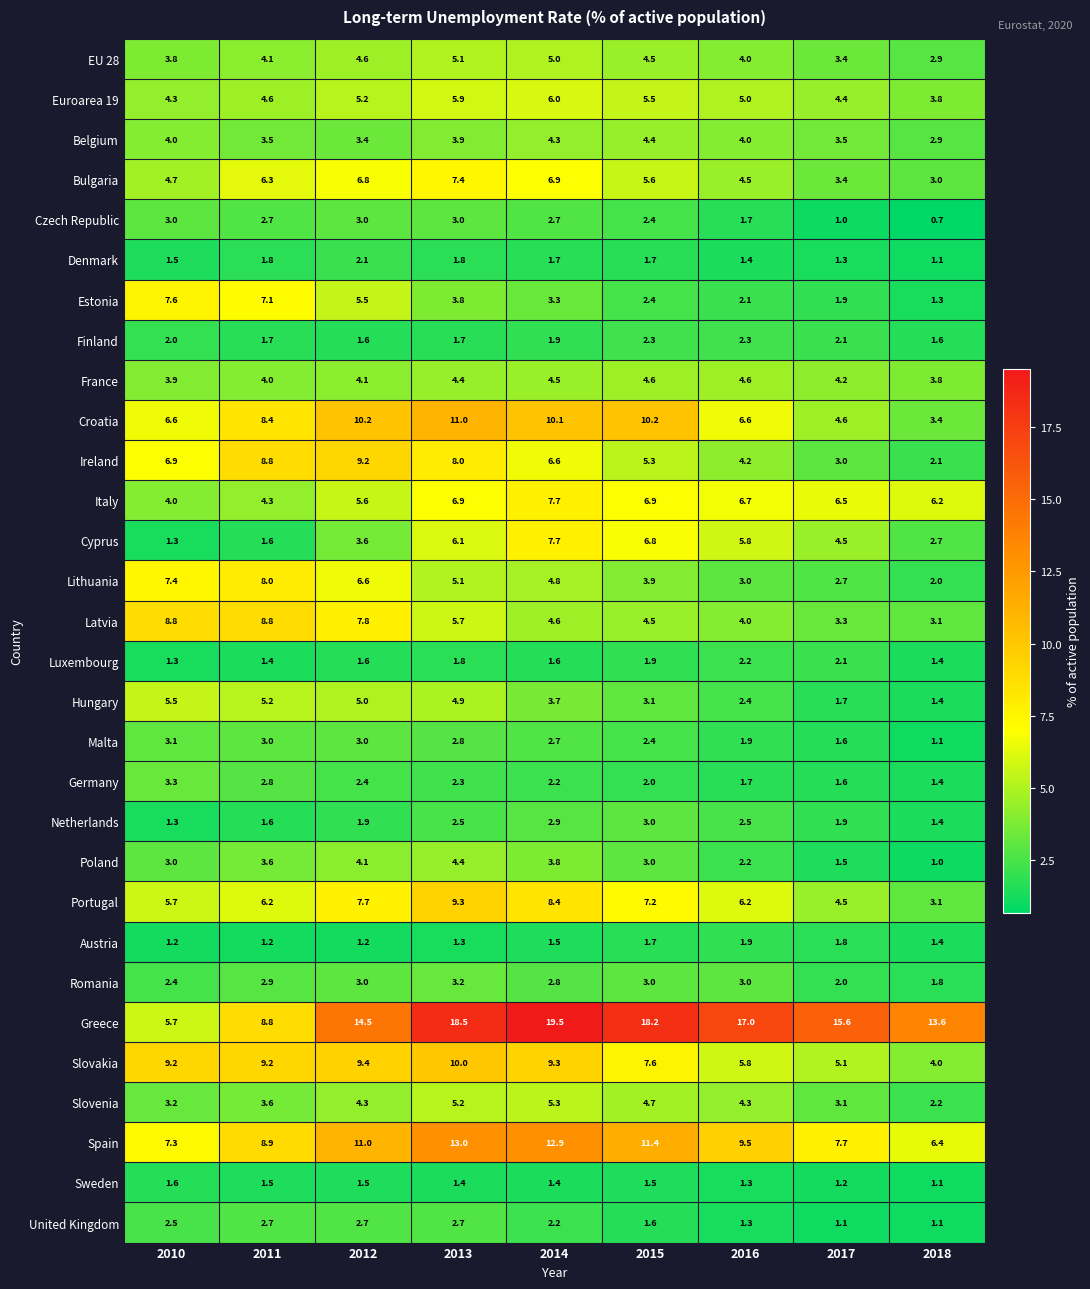

Where does the Slovenia series first go above 4?

2012